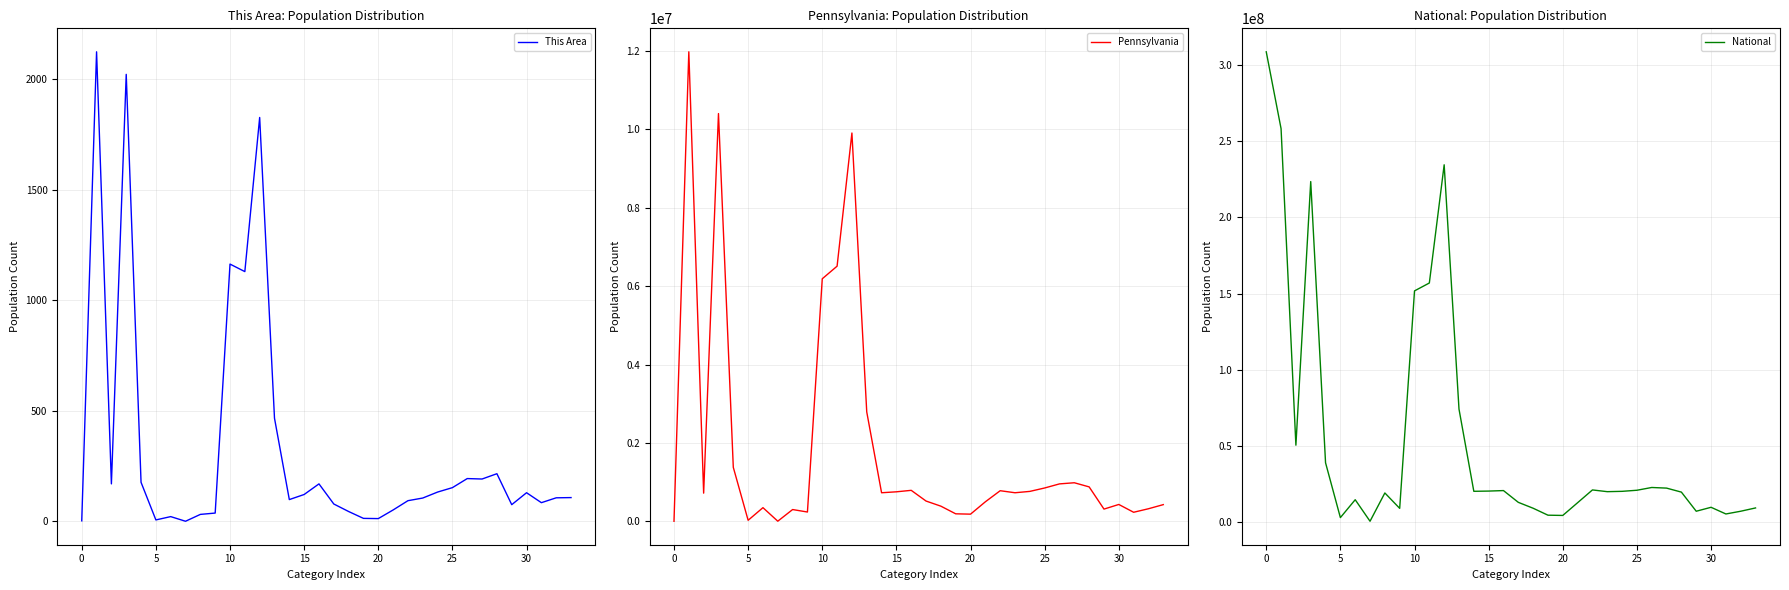

What is the sum of all This Area values?

11338